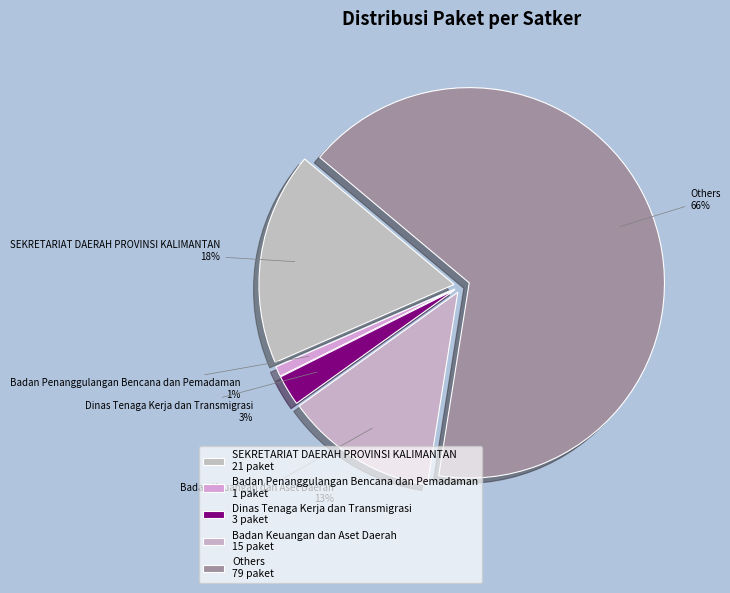

The SEKRETARIAT DAERAH (Sewa Bangunan 1) slice represents 6% of the pie. True or false?

False